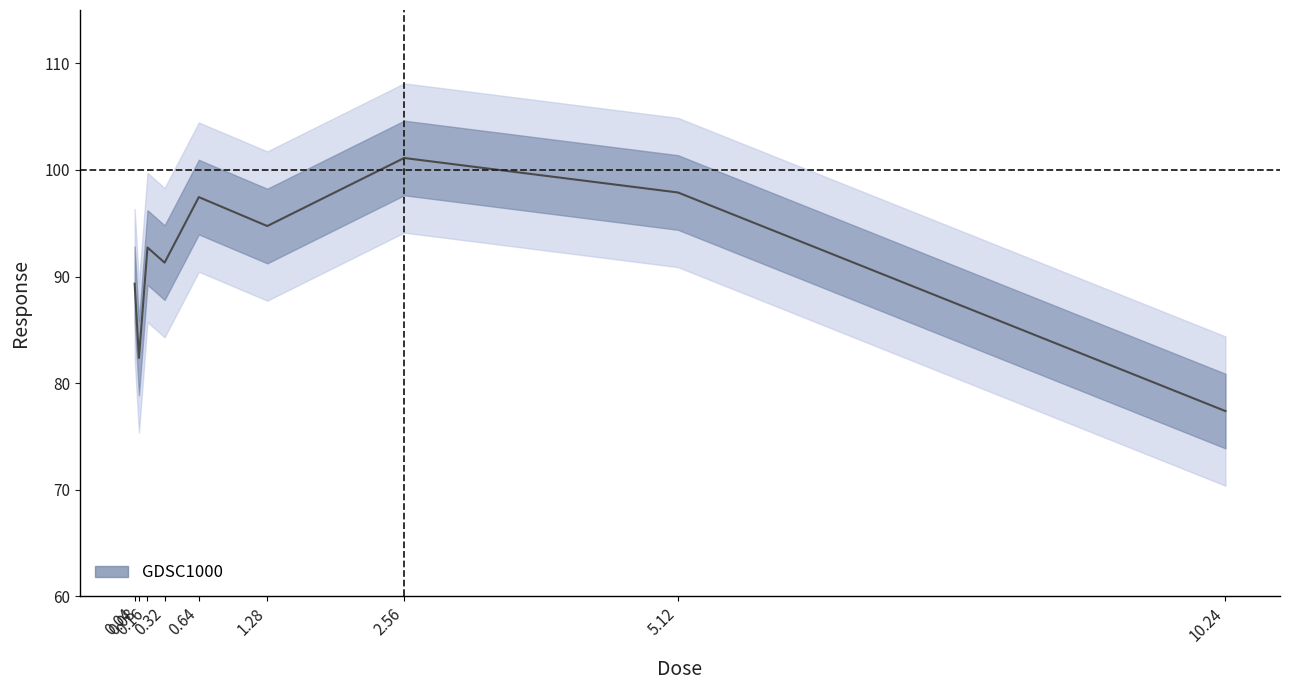

Reading right to left, list all the values displayed in this chart.

10.24=77.4	5.12=97.9	2.56=101.1	1.28=94.7	0.64=97.5	0.32=91.3	0.16=92.7	0.08=82.4	0.04=89.3